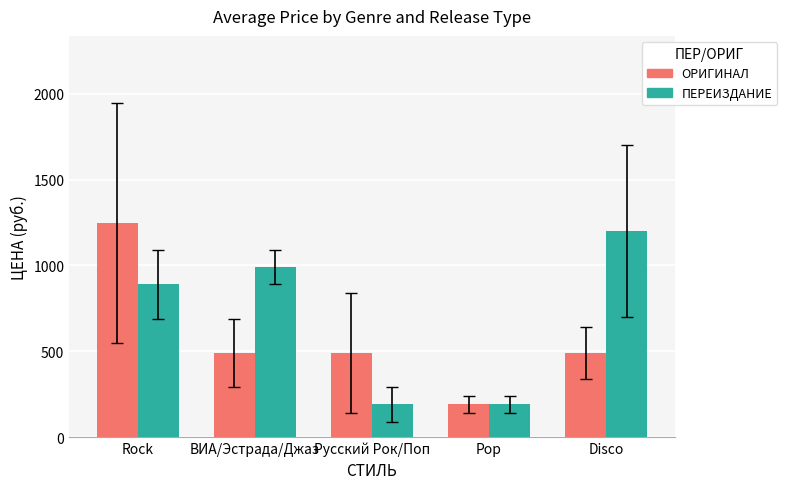

Reading left to right, extract all data points from this chart.

ОРИГИНАЛ: Rock=1247.5	ВИА/Эстрада/Джаз=490.0	Русский Рок/Поп=490.0	Pop=190.0	Disco=490.0
ПЕРЕИЗДАНИЕ: Rock=890.0	ВИА/Эстрада/Джаз=990.0	Русский Рок/Поп=190.0	Pop=190.0	Disco=1200.0